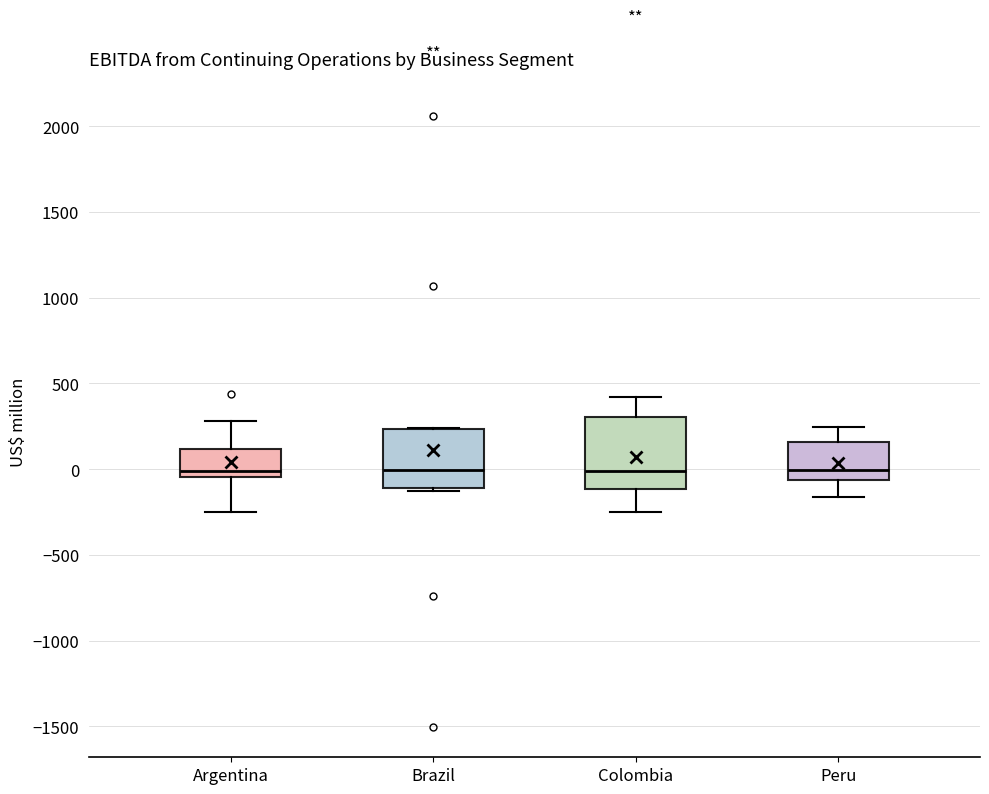

Where does the median line of the box for Colombia sit on the y-axis? The values are not printed on the chart, so give them approximately, as read against the axis.

0